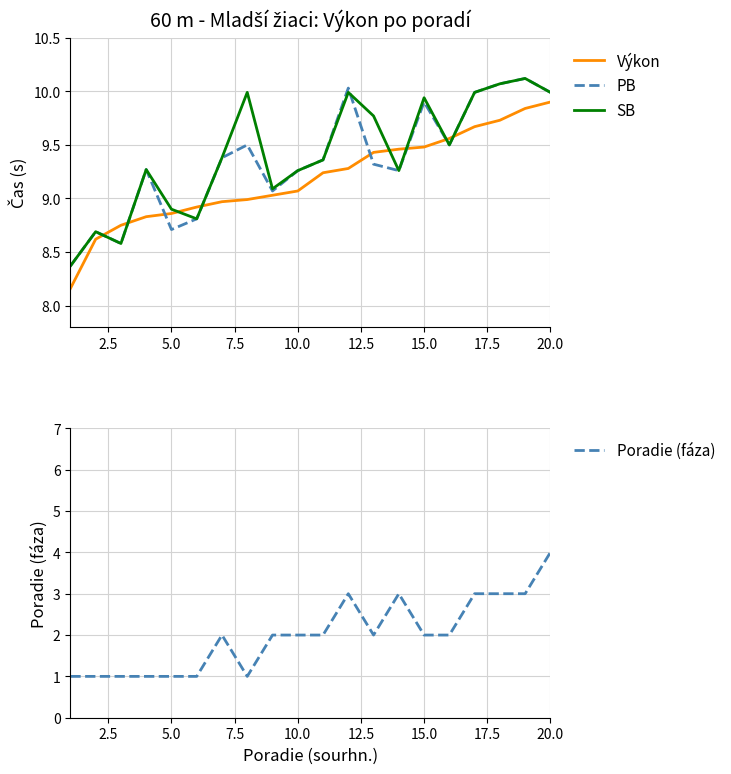

Which series ends up on top after the final intersection of SB and Výkon?

SB